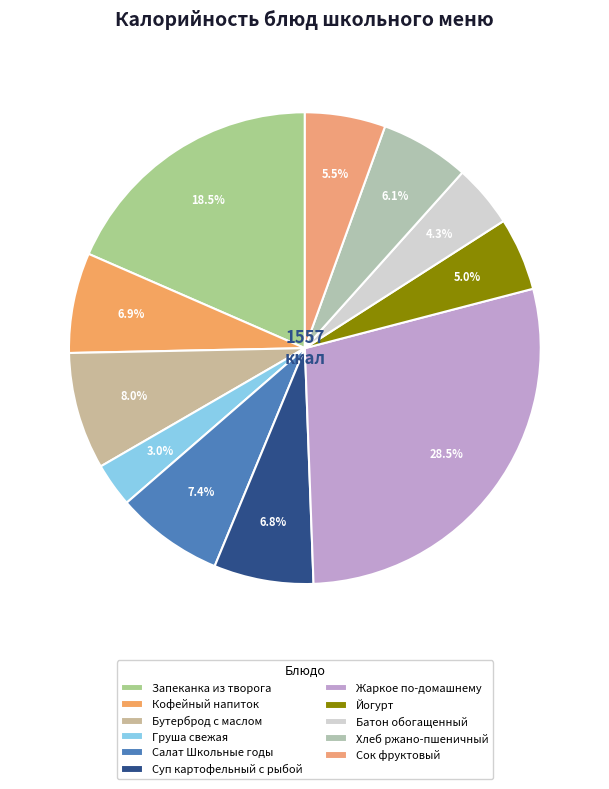

To the nearest percent, what is the difference between the Батон обогащенный and Груша свежая slice percentages?

1%